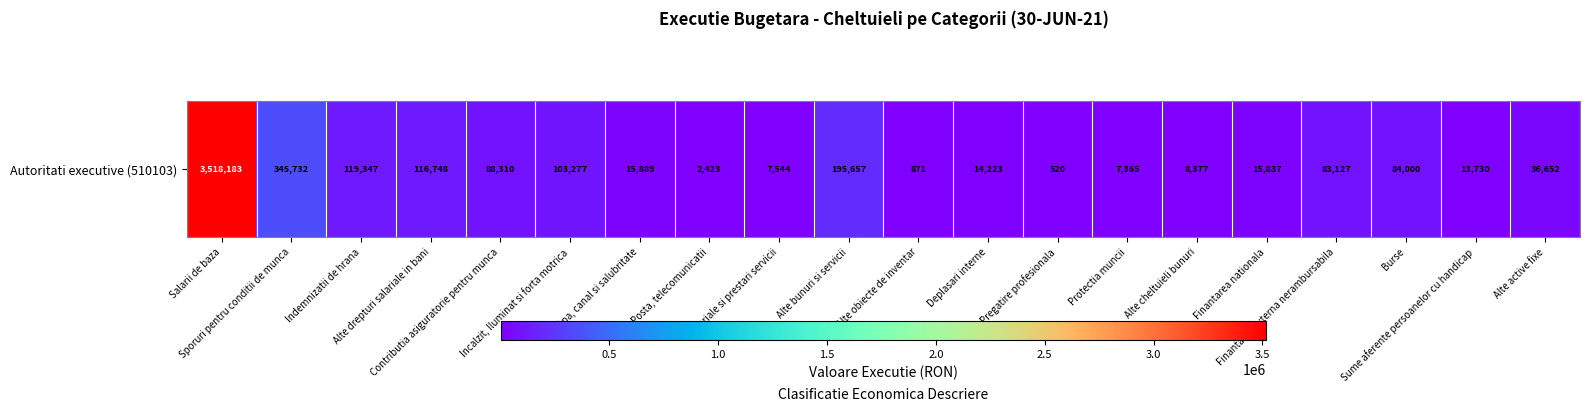

Between Finantarea externa nerambursabila and Alte cheltuieli bunuri, which is larger?

Finantarea externa nerambursabila